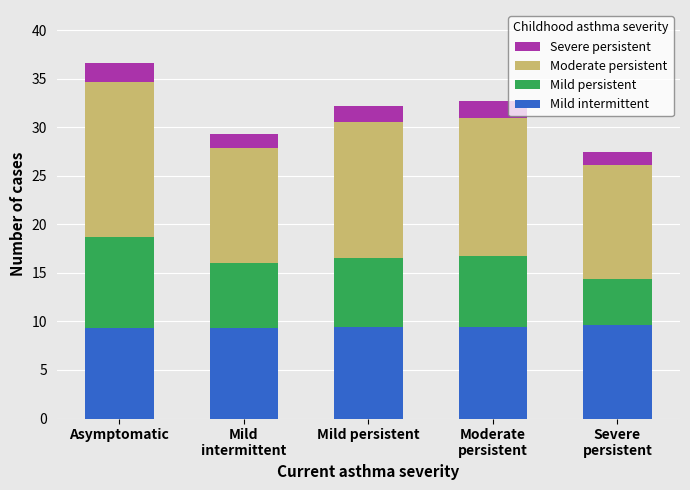

What is the sum of all Mild intermittent values?

47.0